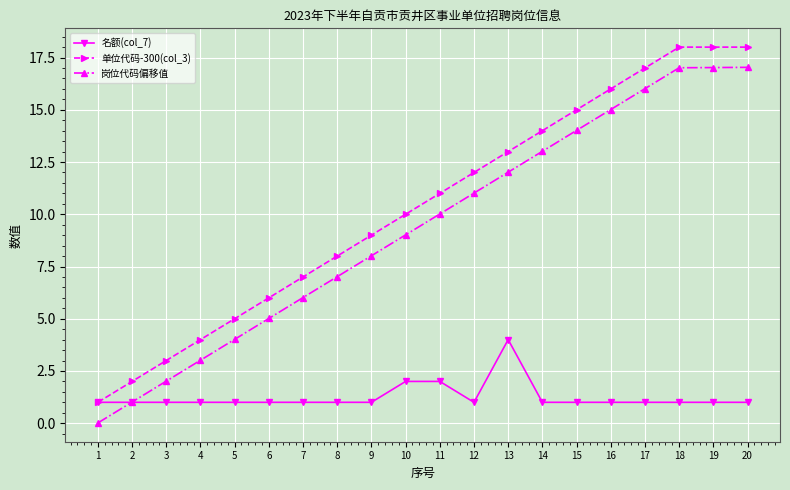

True or false: 单位代码-300(col_3) and 岗位代码偏移值 cross at least once.

False